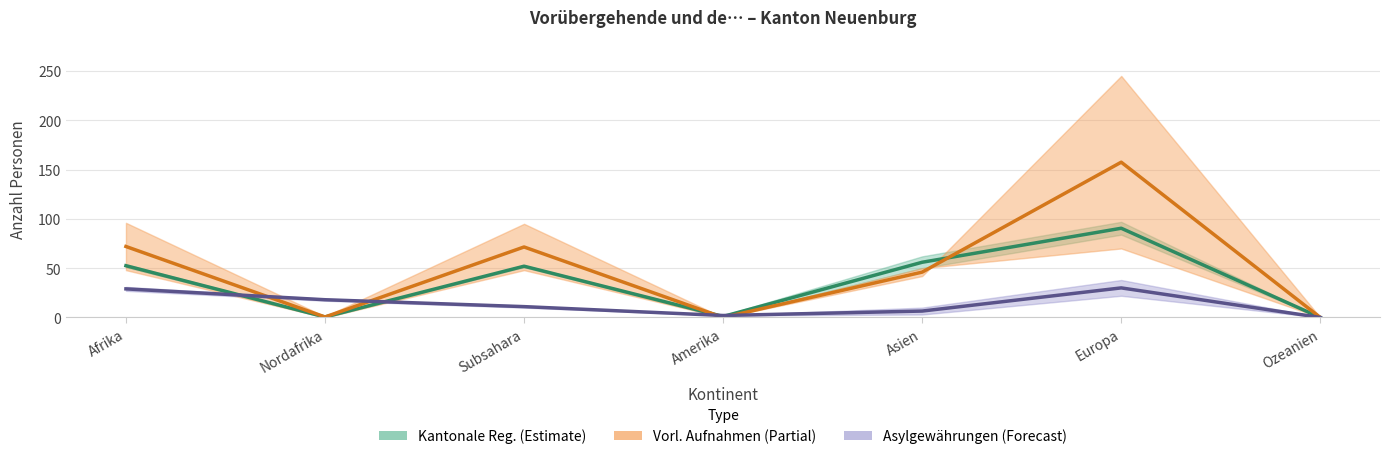

Does the chart have visible grid lines?

Yes